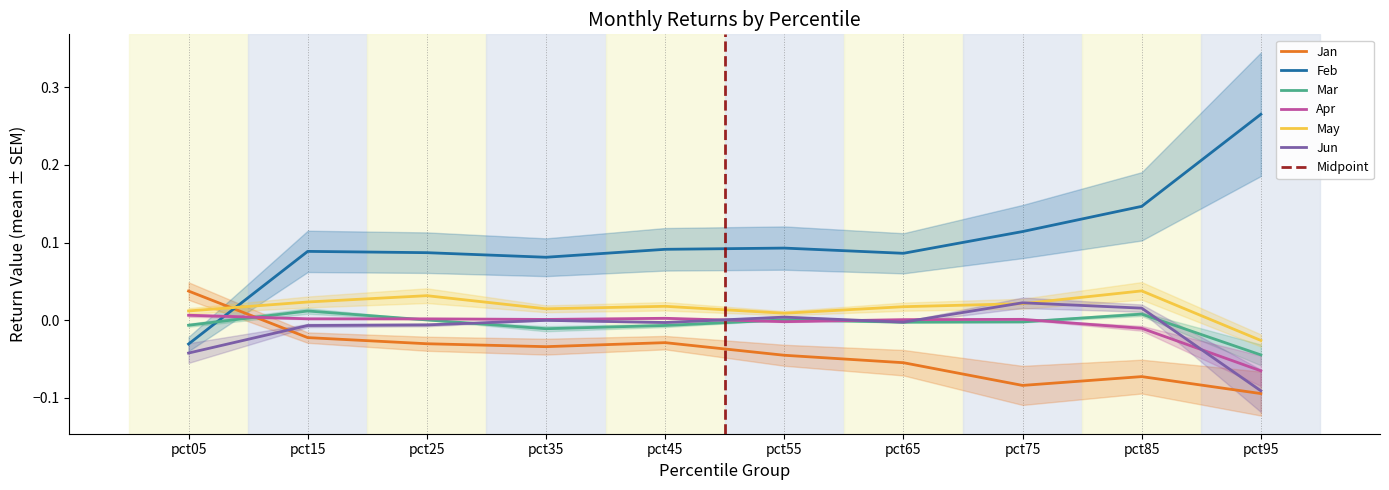

Count the number of data series in this chart.

6